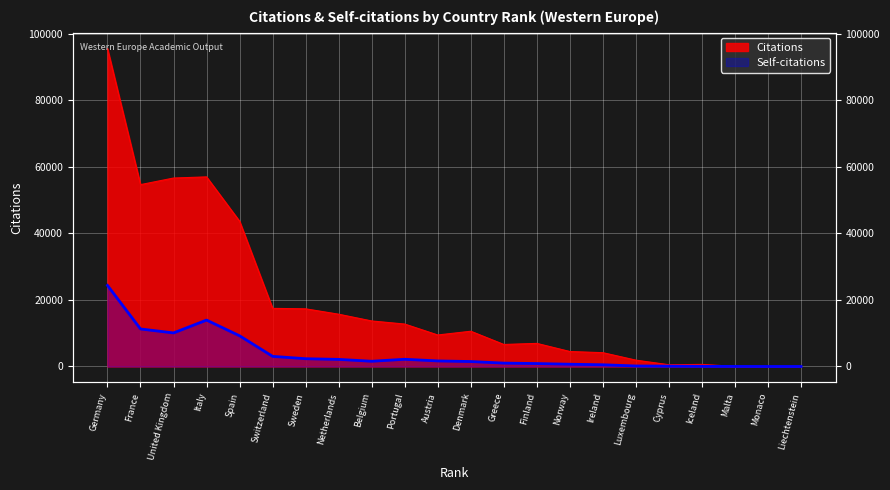

What is the maximum value shown in the chart?

95602